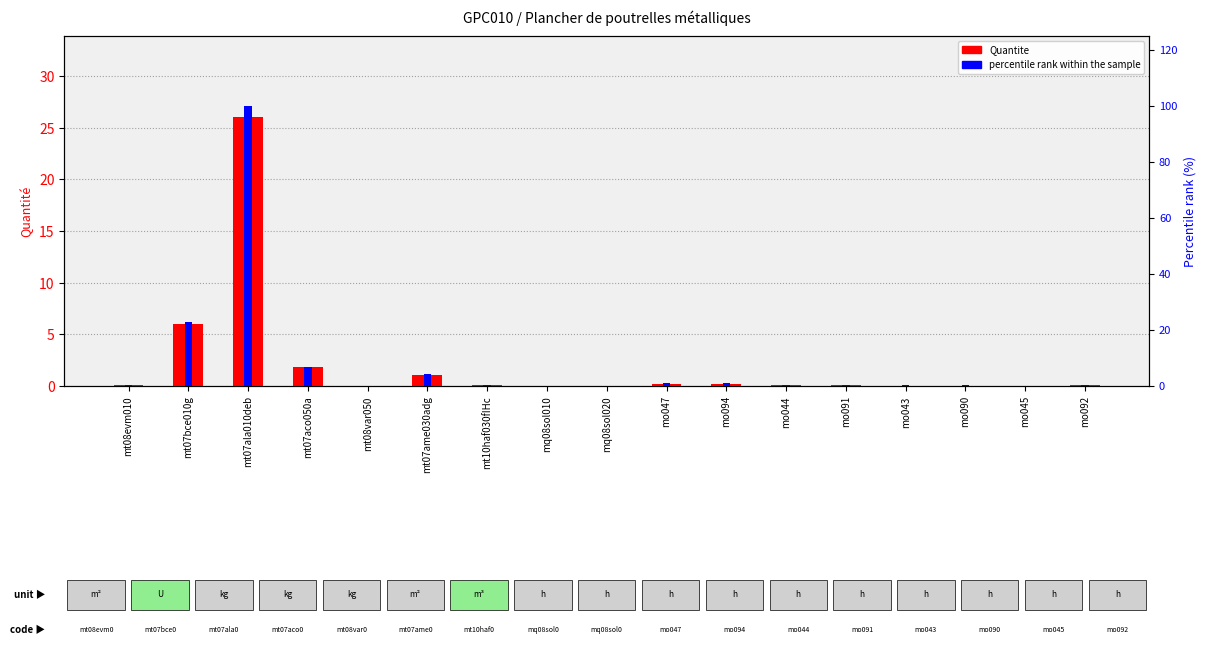

Reading left to right, transcribe all the data shown in this chart.

Quantite: 0.1	6.0	26.1	1.8	0.0	1.1	0.1	0.0	0.0	0.2	0.2	0.1	0.1	0.0	0.0	0.0	0.1
percentile rank within the sample: 0.4	23.0	100.0	6.9	0.1	4.2	0.3	0.0	0.1	0.9	0.9	0.2	0.2	0.2	0.2	0.1	0.4